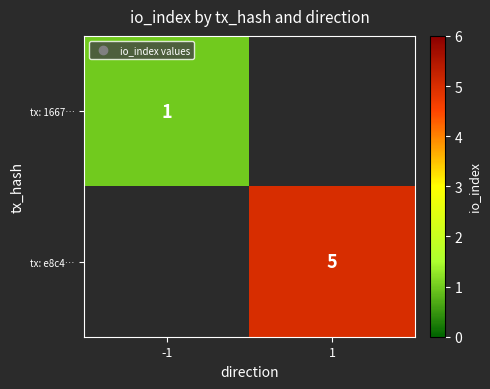

At which category does the chart reach its peak across all series?

1